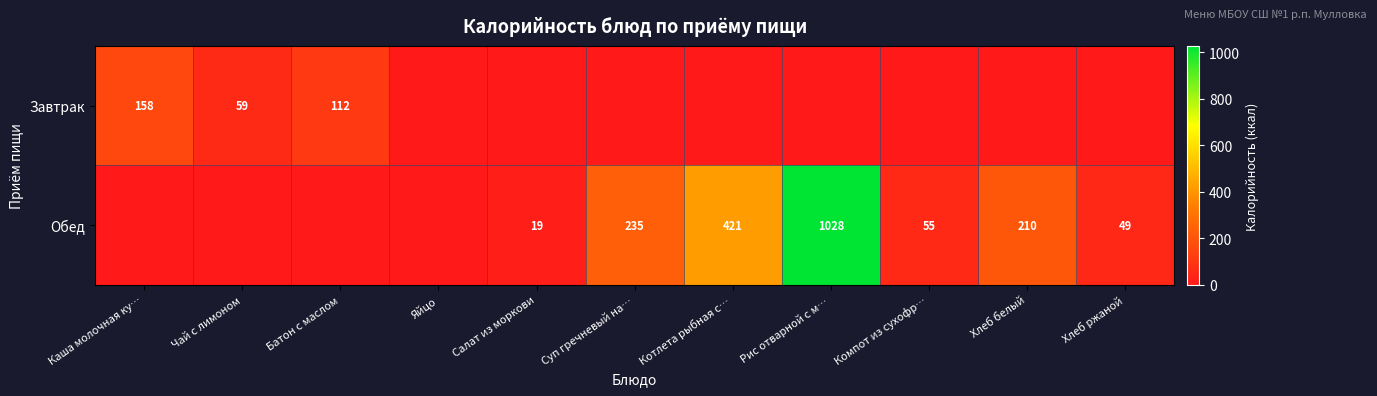

The Завтрак series shows 92 at Чай с лимоном. True or false?

False